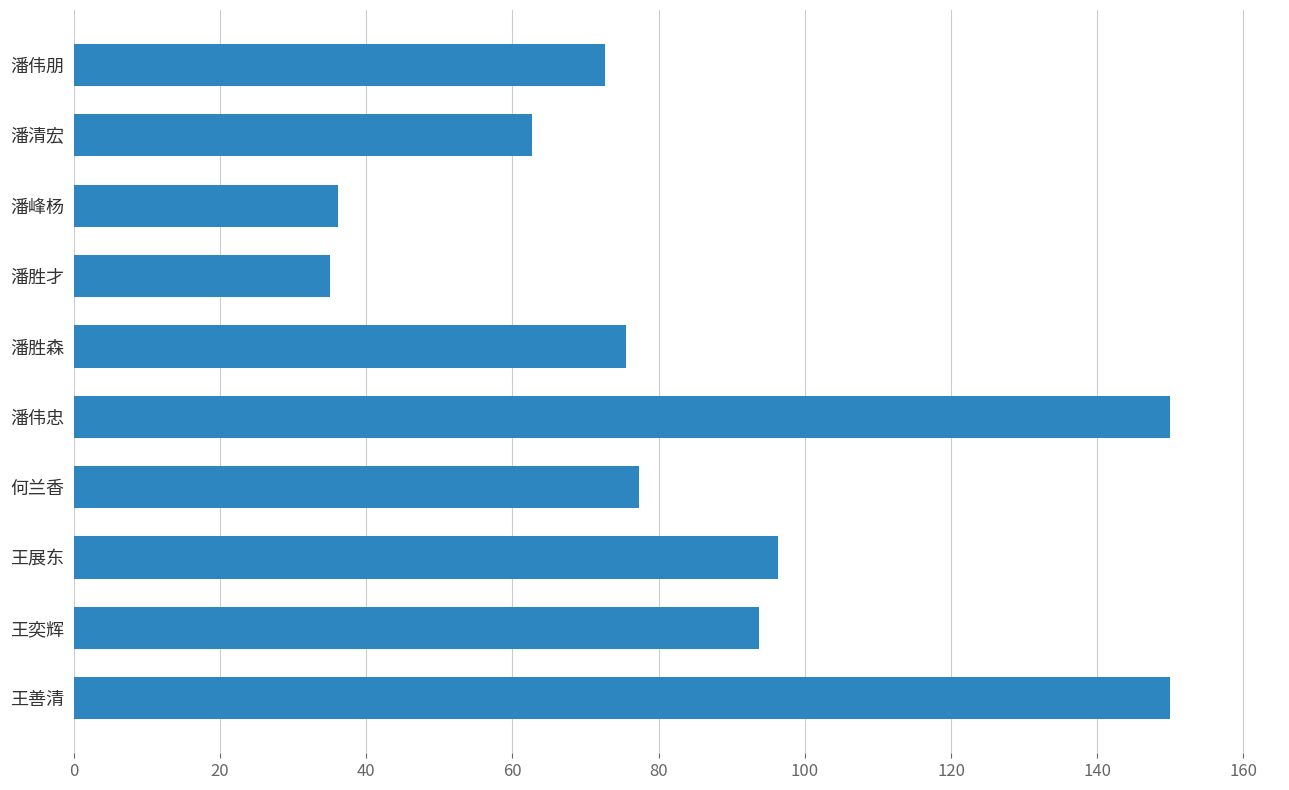

What is the sum of the values at 何兰香 and 王善清?

227.3